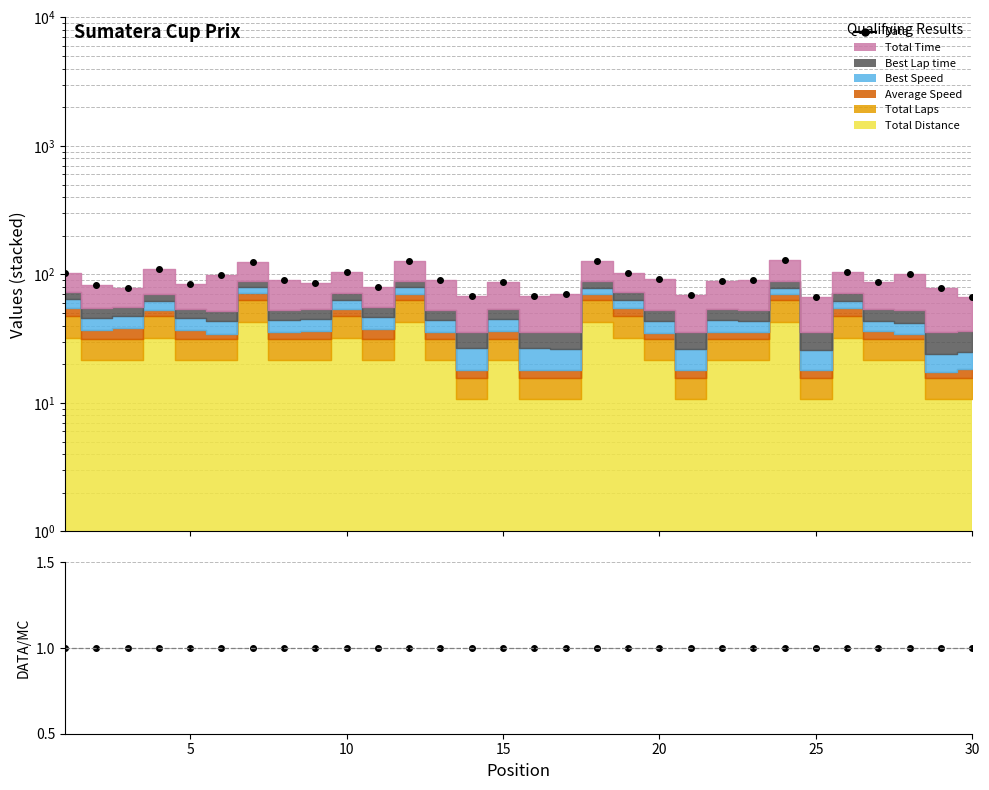

True or false: Data has more than 2 interior local peaks.

True